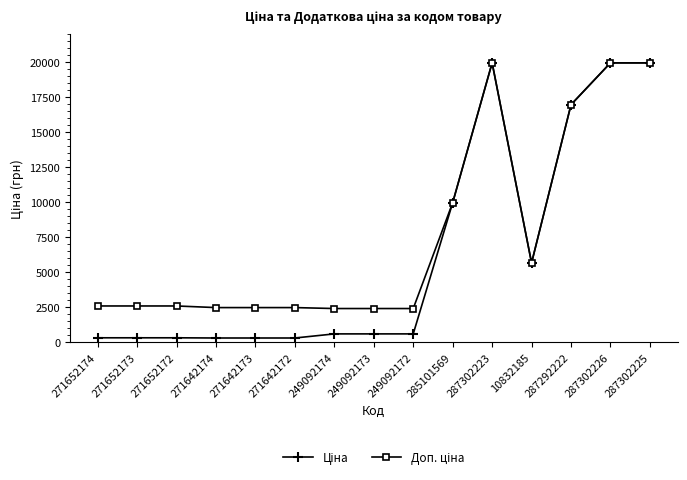

What is the label of the 4th point from the left?

271642174